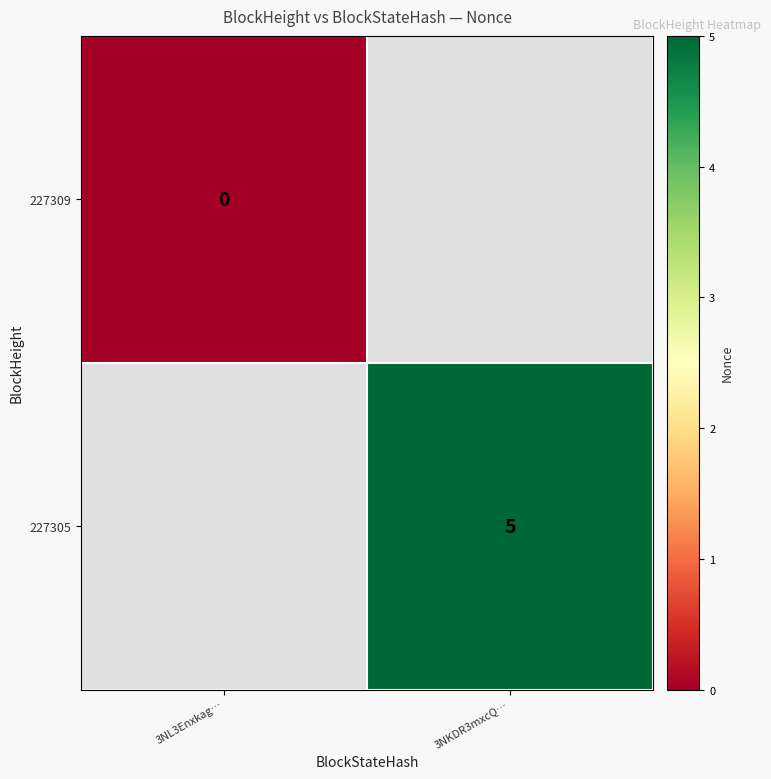

Is it true that 227305 equals 7 at 3NKDR3mxcQ…?

False